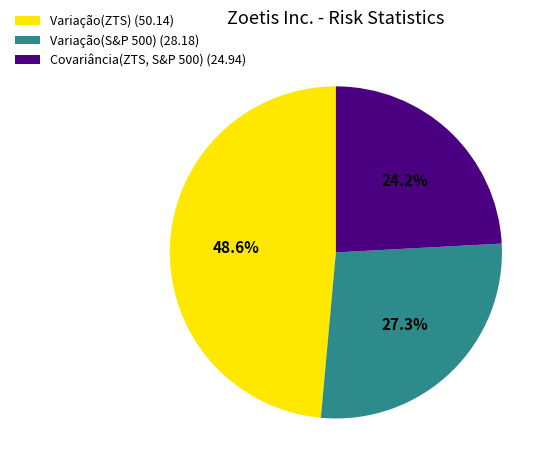

Rank the categories by value from lowest to highest.

Covariância(ZTS, S&P 500), Variação(S&P 500), Variação(ZTS)